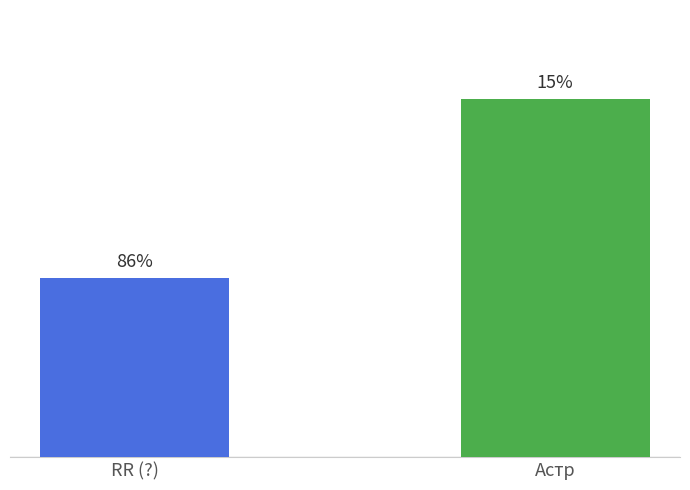

Rank the categories by value from lowest to highest.

RR (?), Астр